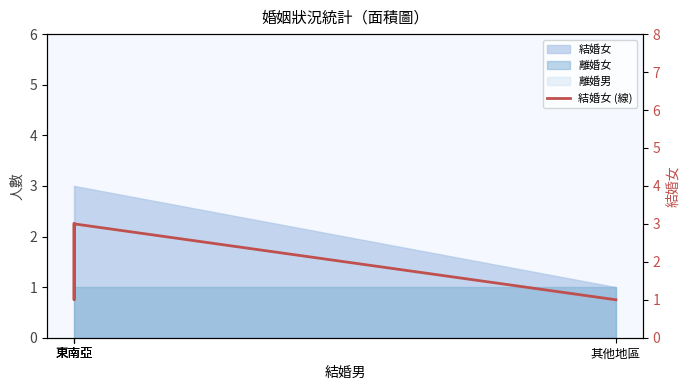

Reading left to right, extract all data points from this chart.

東南亞=3	東南亞=1	東南亞=3	其他地區=1